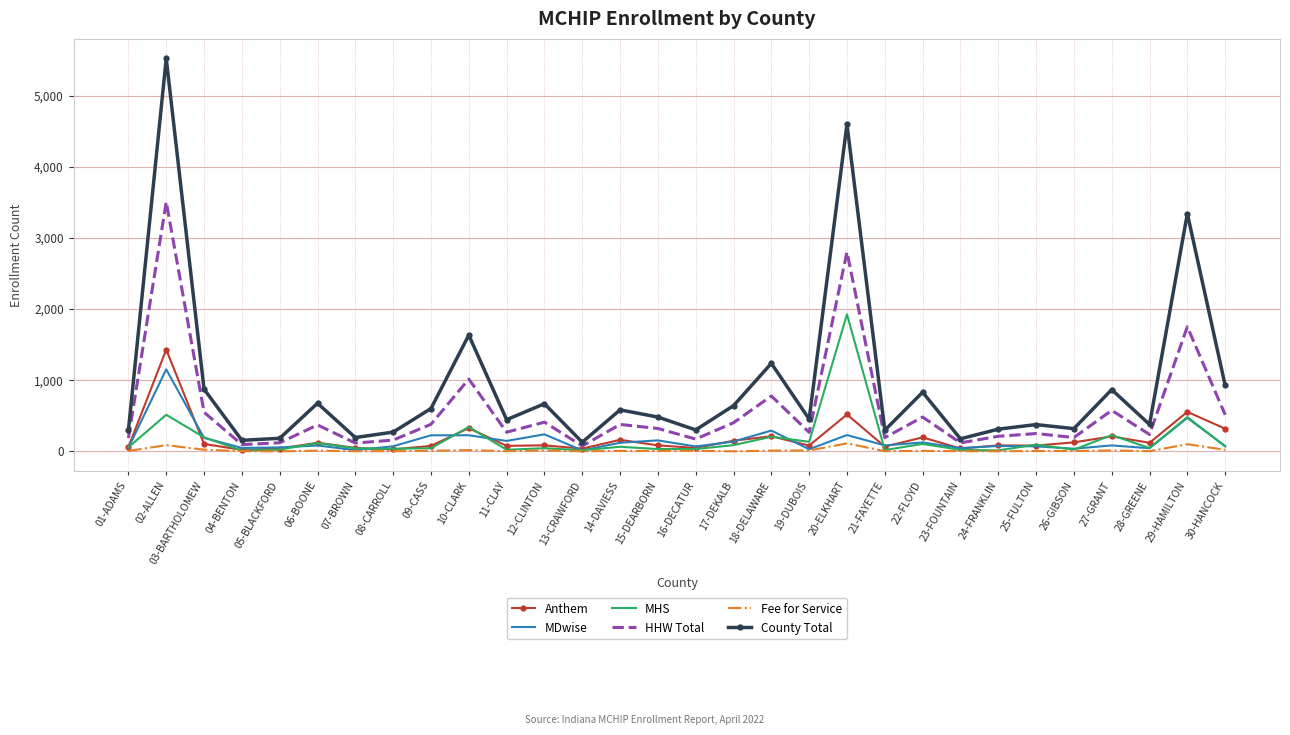

At which category is the sum across all series the highest?

02-ALLEN